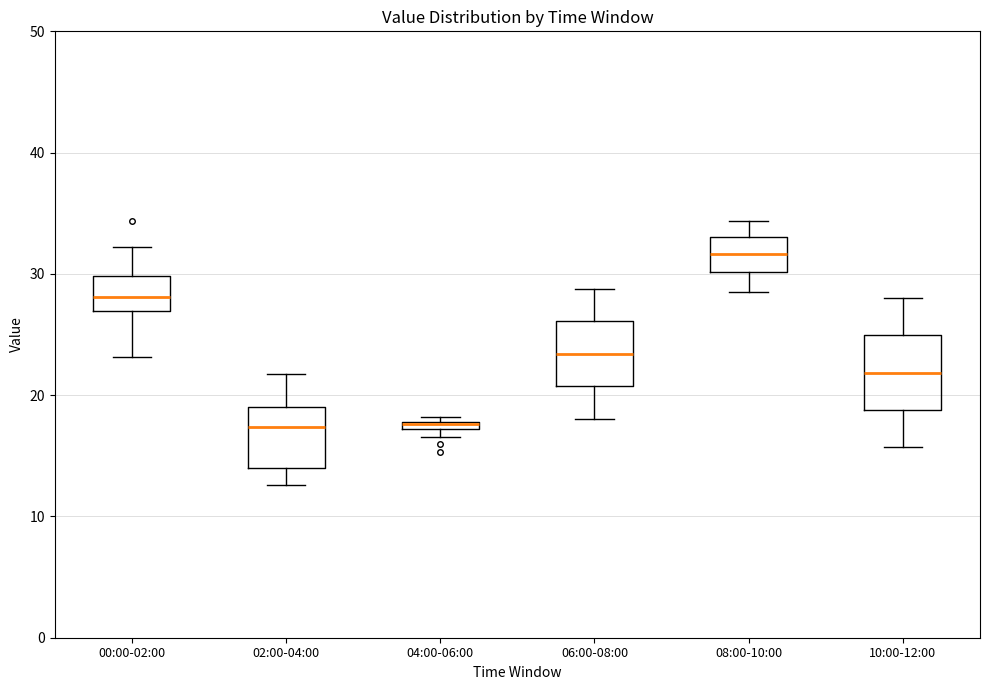

Where does the upper whisker of the box for 00:00-02:00 end on the y-axis? The values are not printed on the chart, so give them approximately, as read against the axis.

32